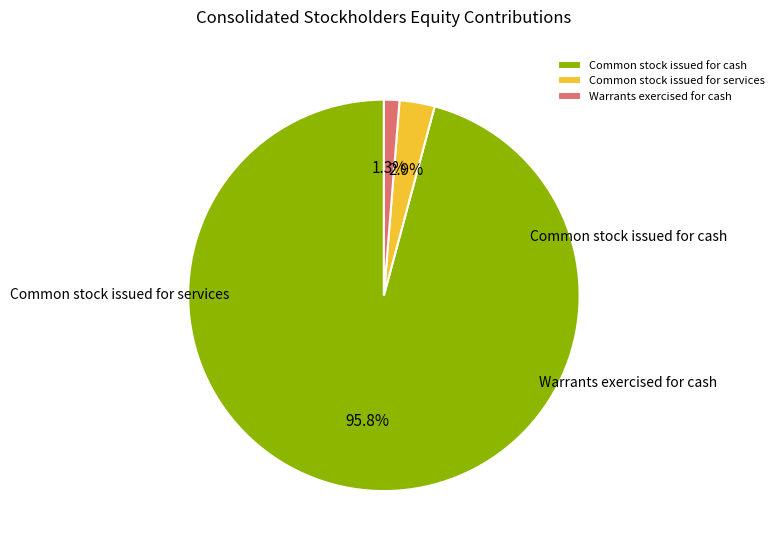

What is the largest slice in the pie chart?

Common stock issued for cash